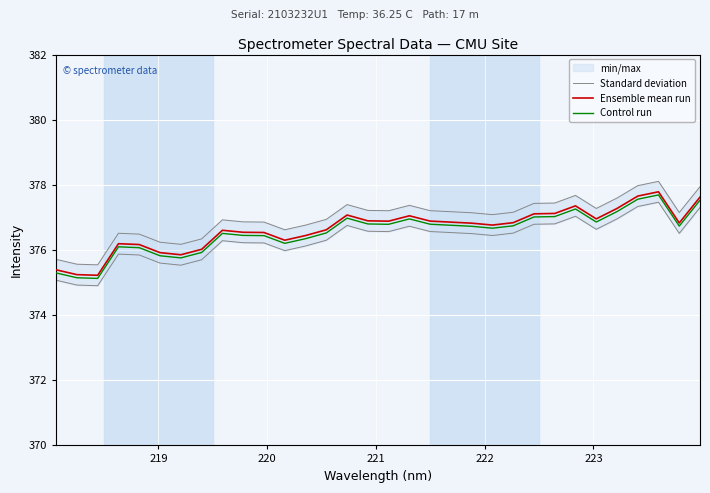

What is the difference between the maximum and second lowest values in the Control run series?

2.5